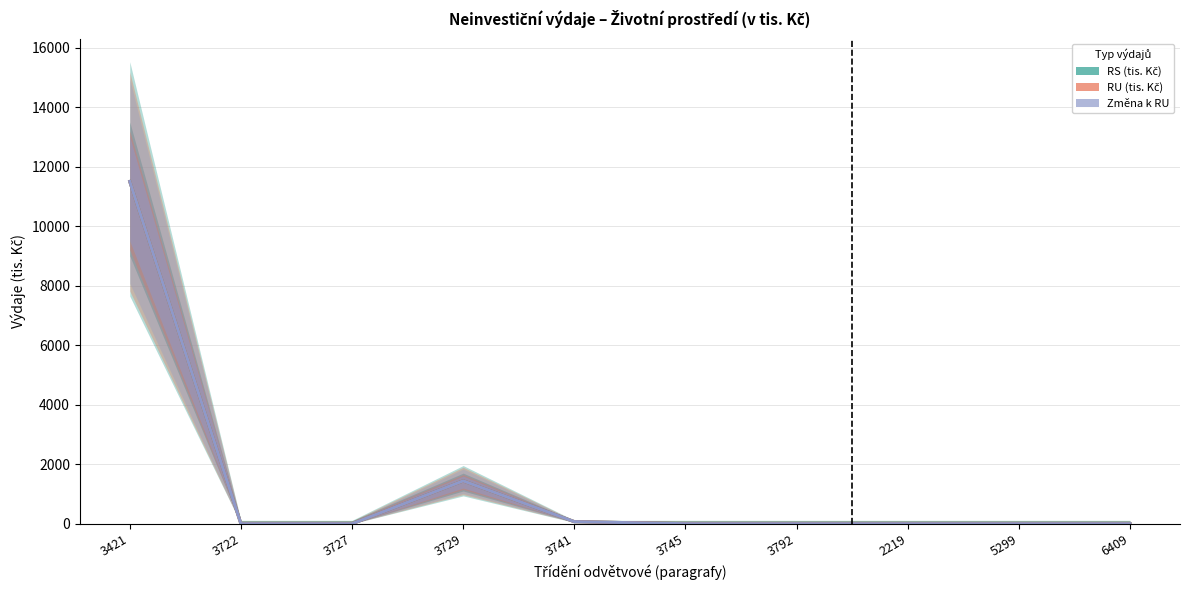

What is the difference between the maximum and minimum values in the Změna k RU series?

11500